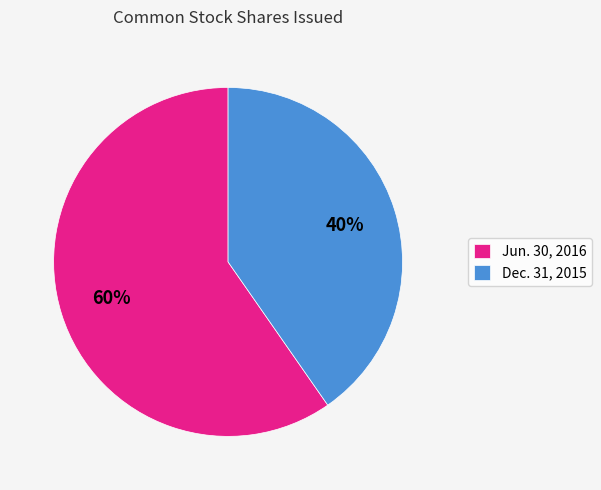

Which category has the smallest portion of the pie?

Dec. 31, 2015